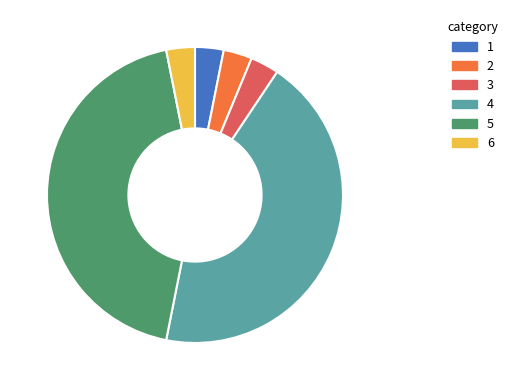

Which has a higher value, 4 or 3?

4